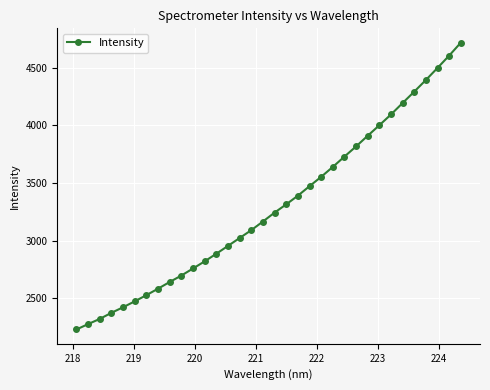

What is the value of the 6th point from the left?

2472.2